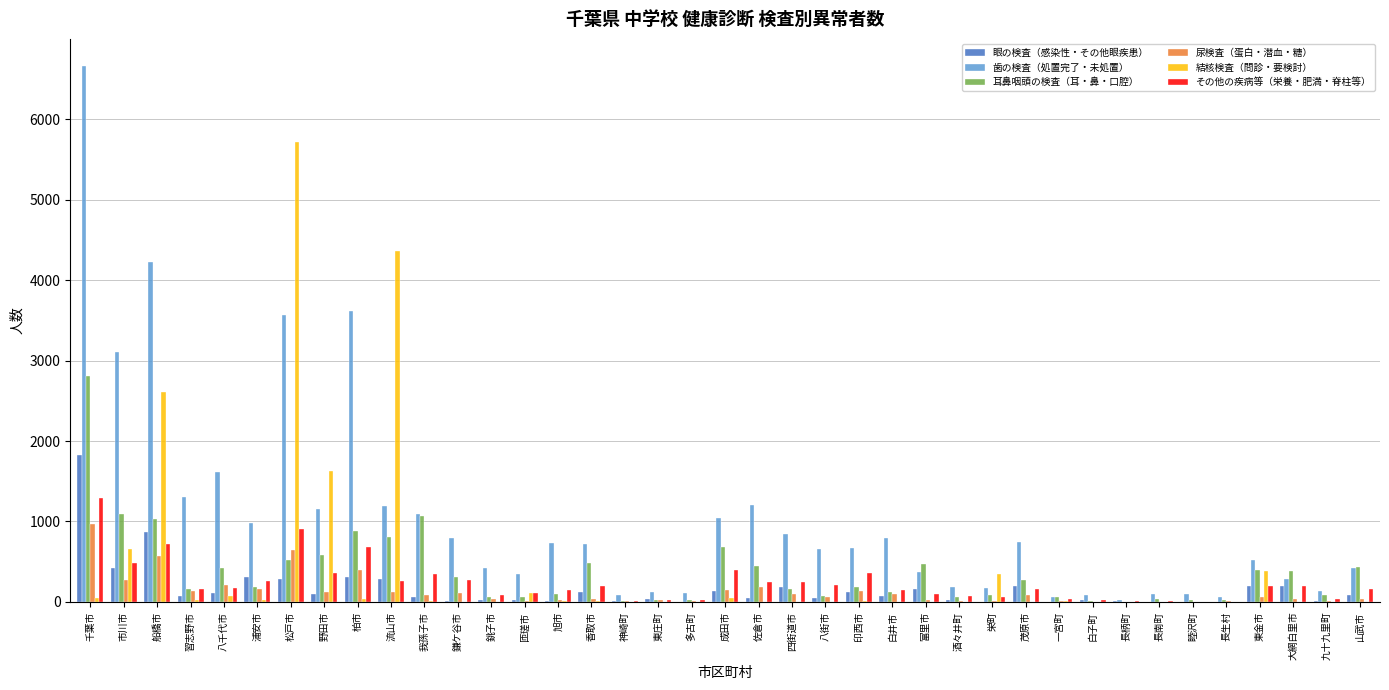

What is the sum of all 結核検査（問診・要検討） values?

16141